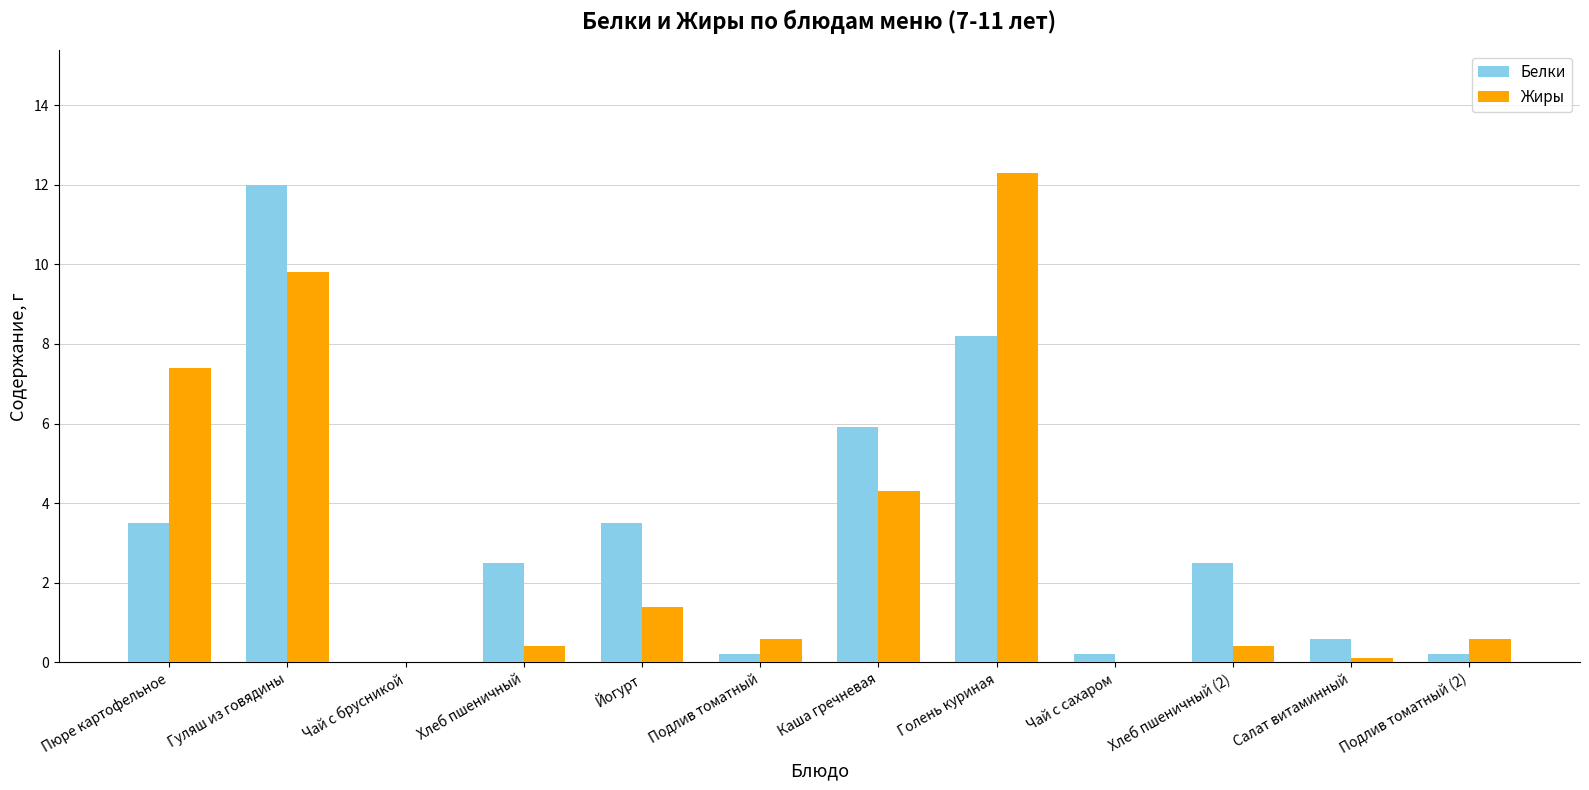

What is the total value across all series at Гуляш из говядины?

21.8